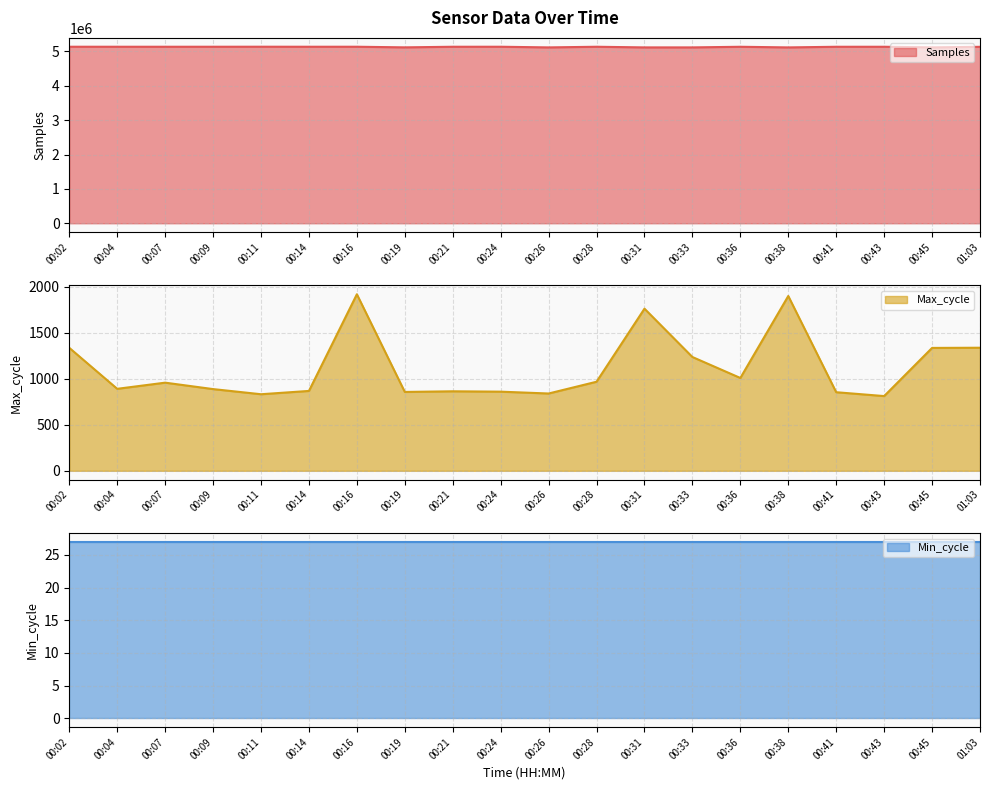

At 00:07, list the series in order from largest to smallest.

Samples, Max_cycle